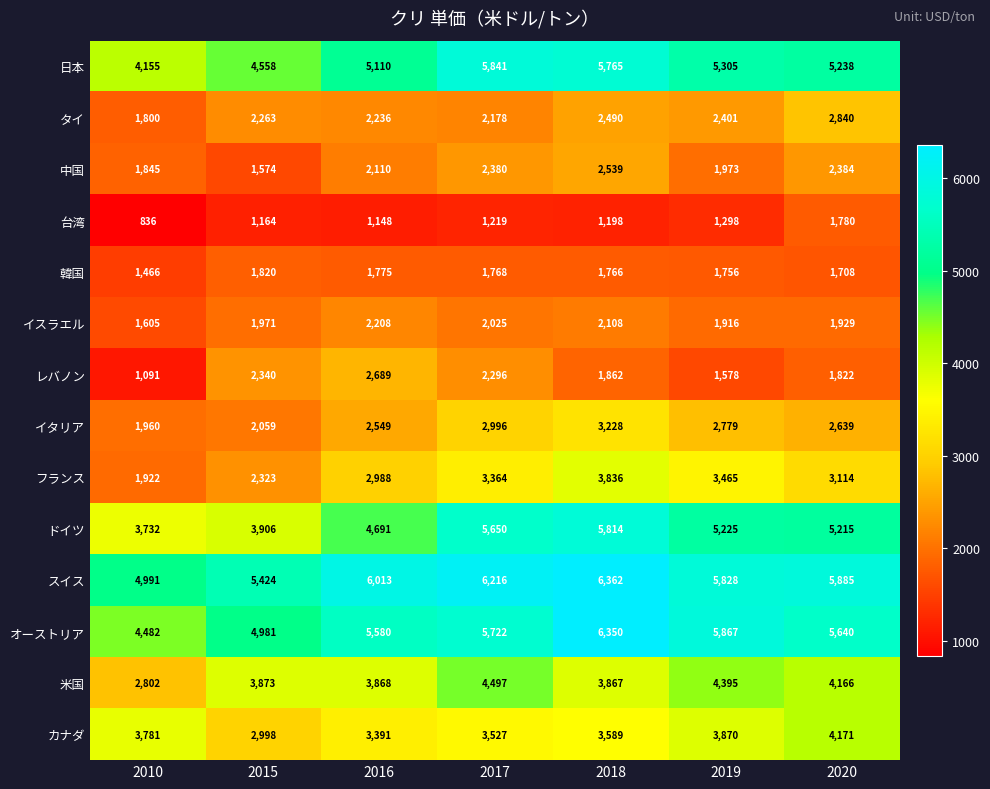

Which category has the highest value across all series?

2018